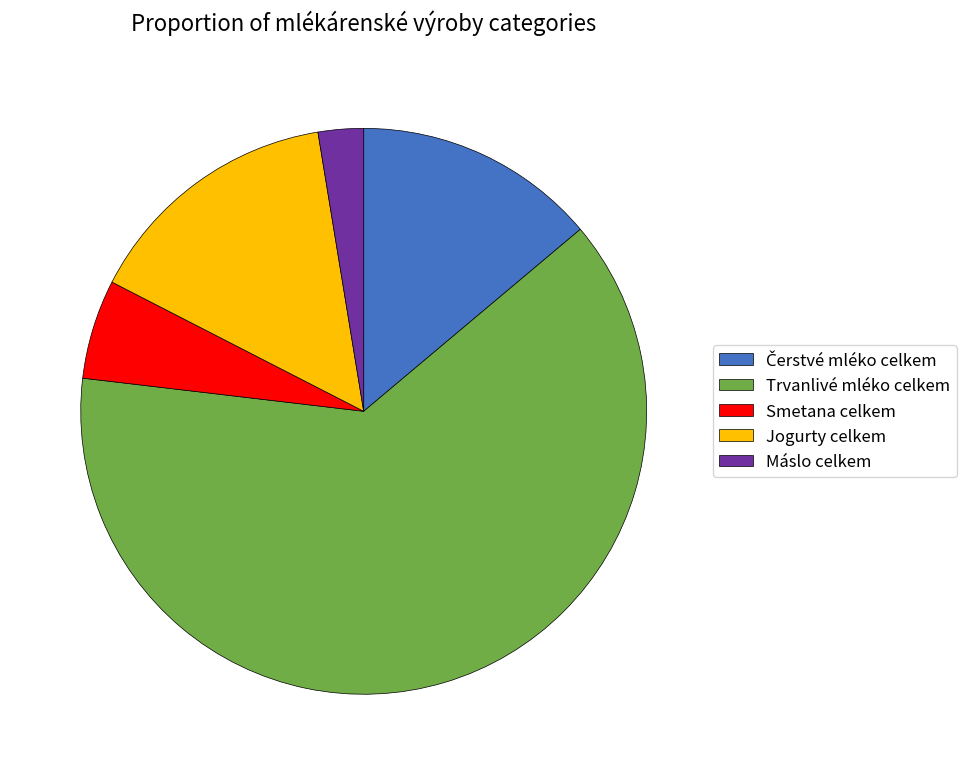

What is the ratio of the value at Jogurty celkem to the value at Máslo celkem?

5.7